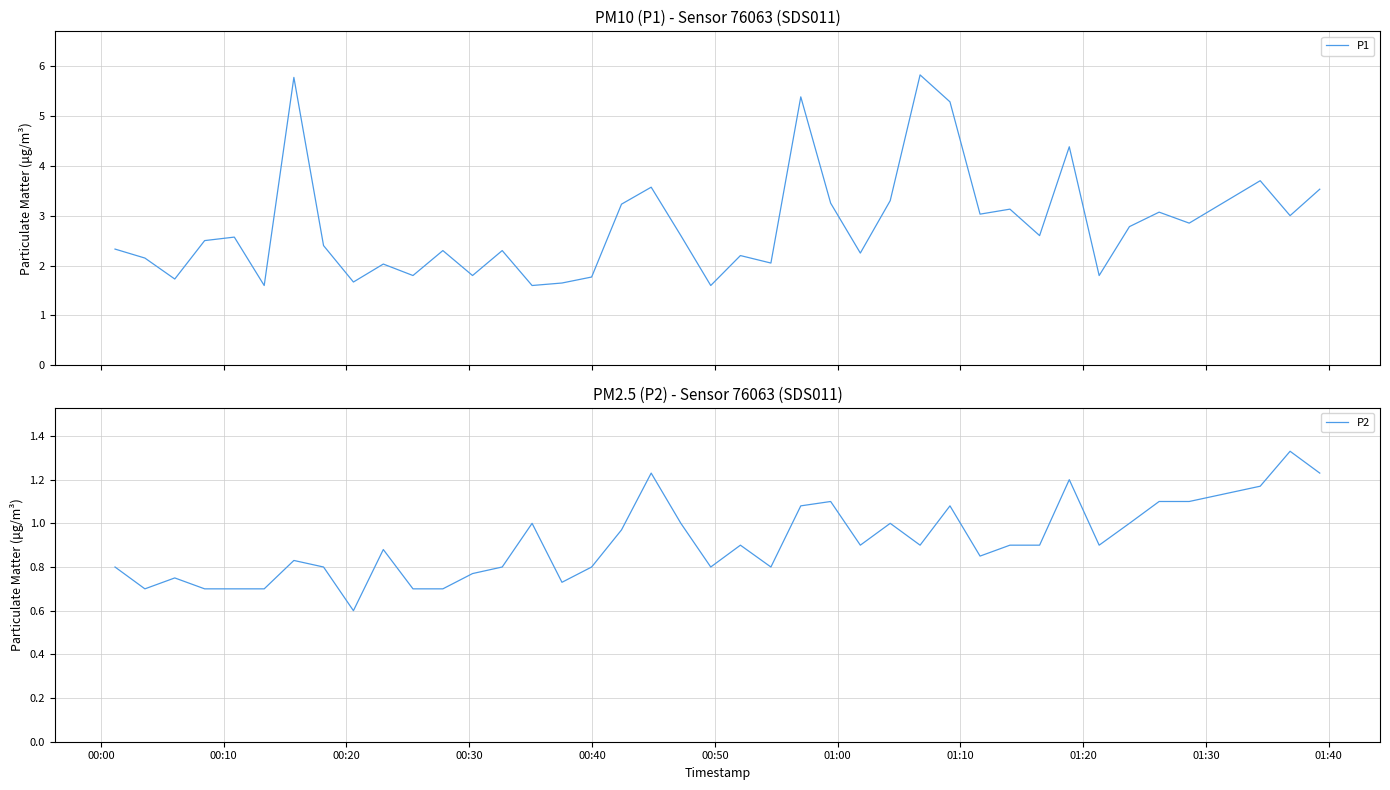

How many lines are shown in the chart?

2